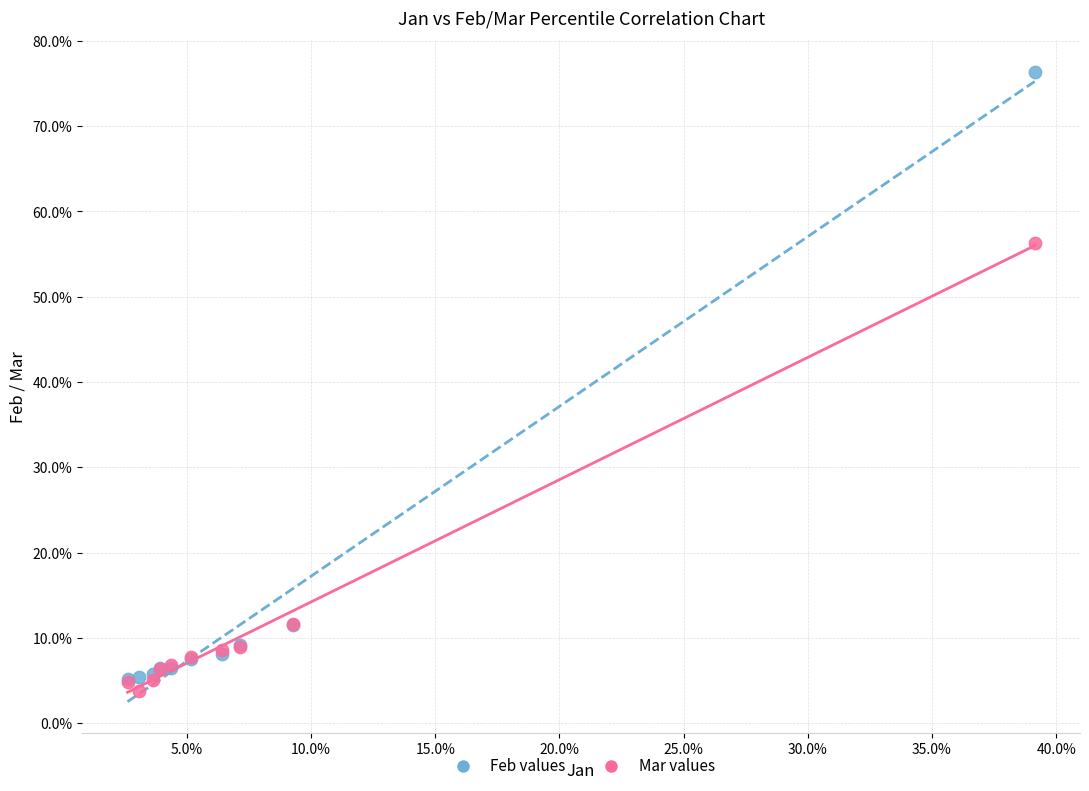

Which series reaches the minimum Y coordinate?

Mar values